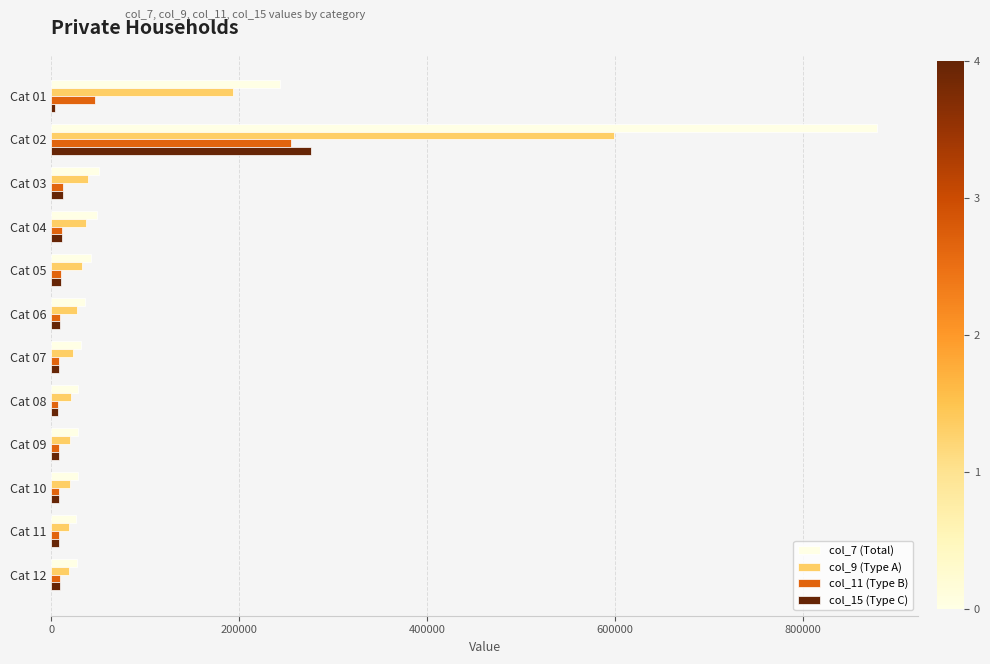

What is the minimum value shown in the chart?

4321